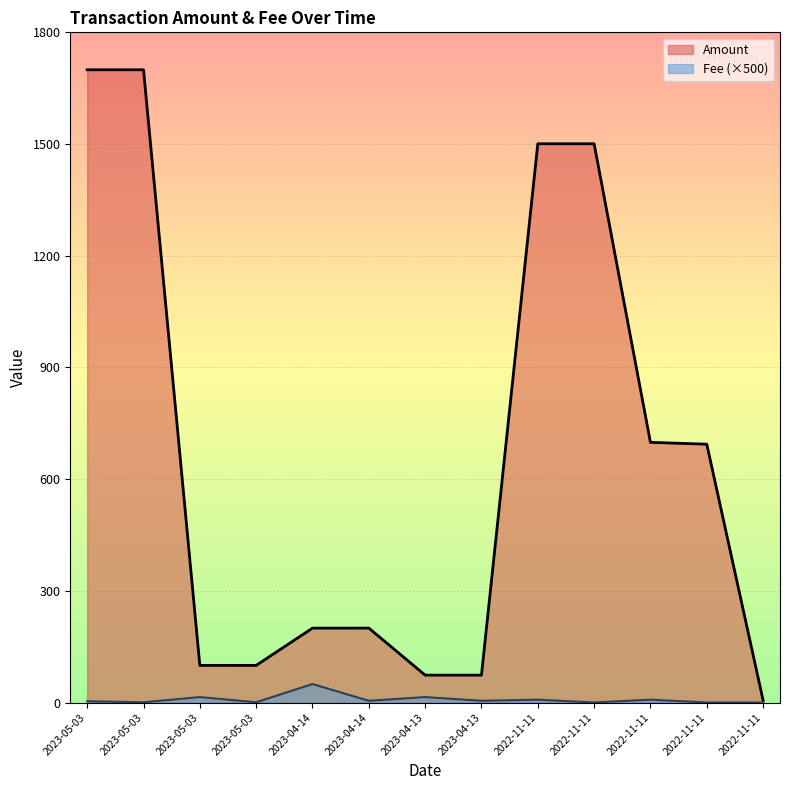

What is the sum of all Amount values?

8547.6